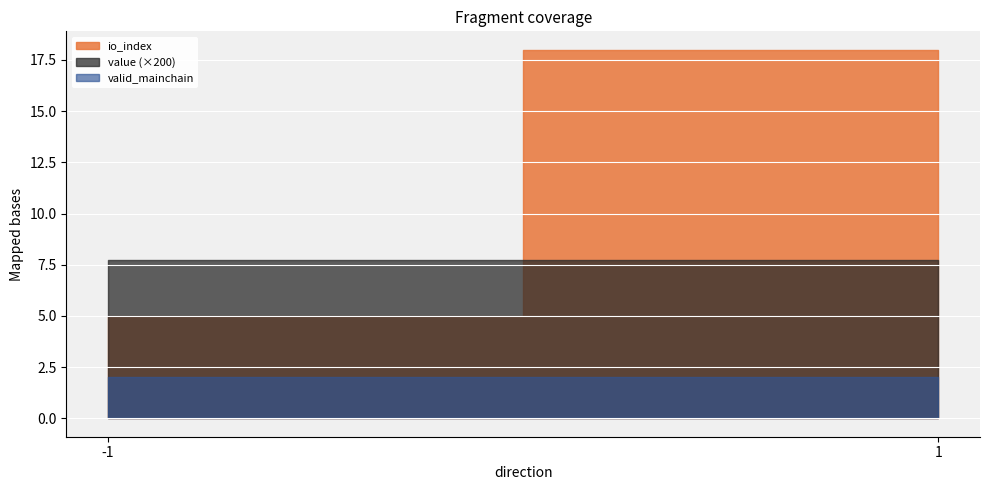

Which series has the largest range (max minus min)?

io_index